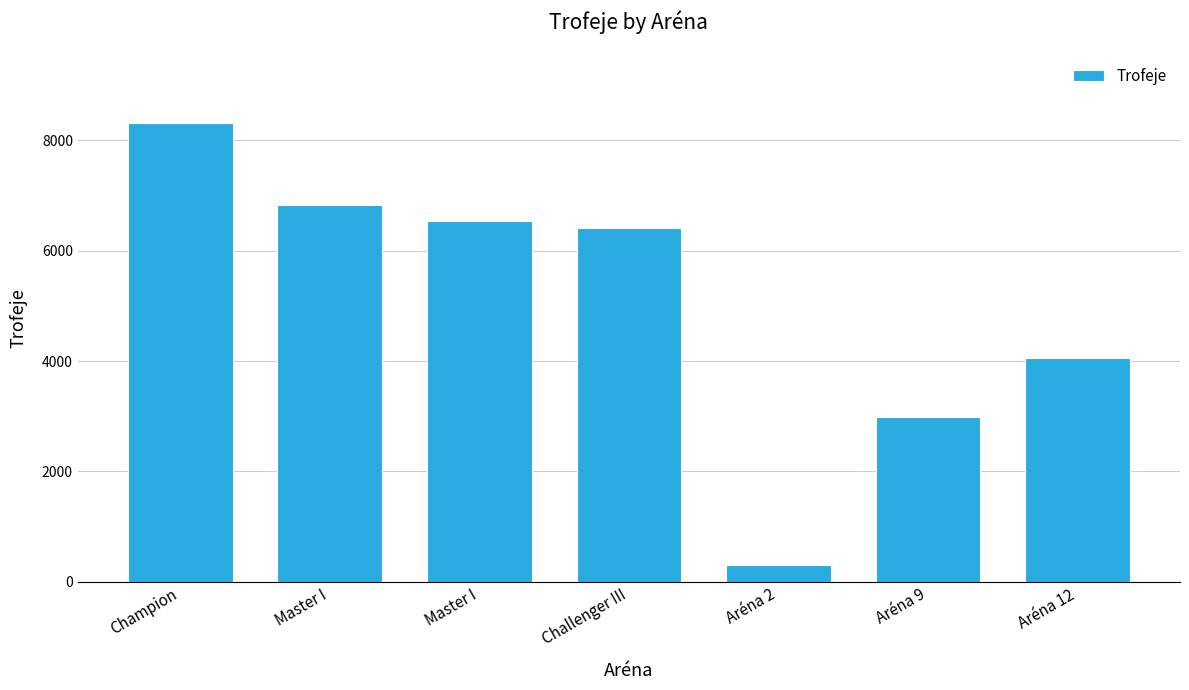

Count the number of categories in the chart.

7